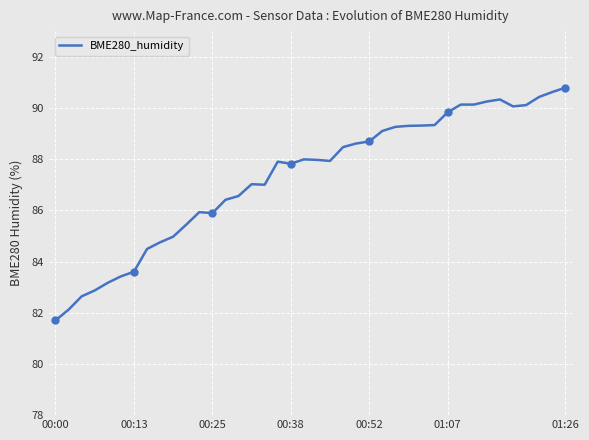

How many points are higher than both their immediate neighbors (excluding endpoints)?

5